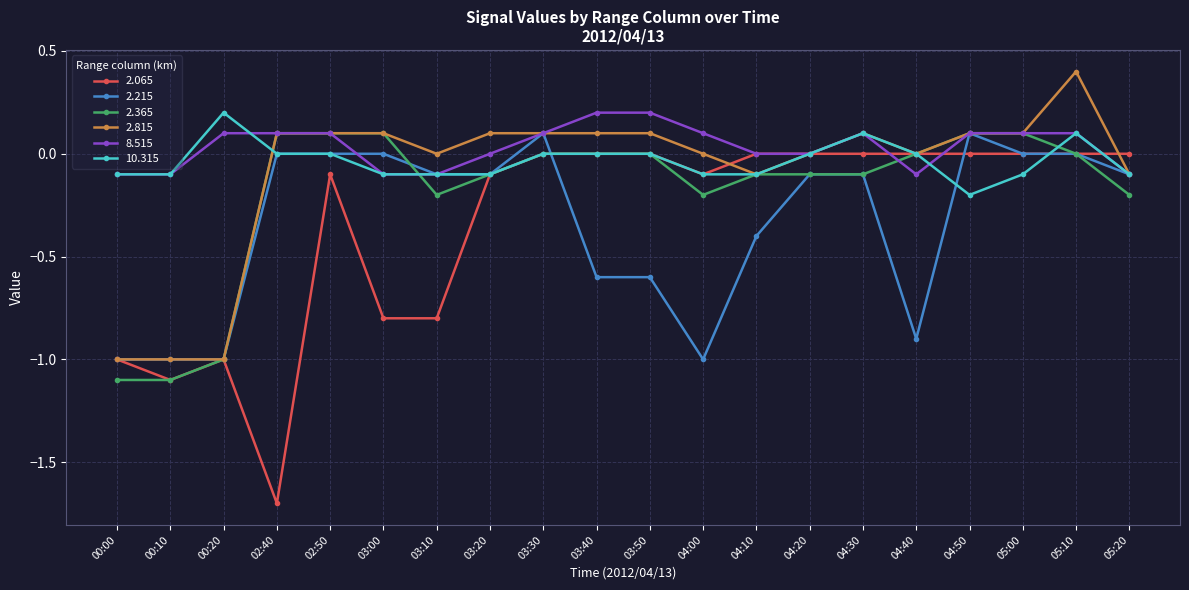

The value of 8.515 at 04:10 is -0.1. True or false?

False